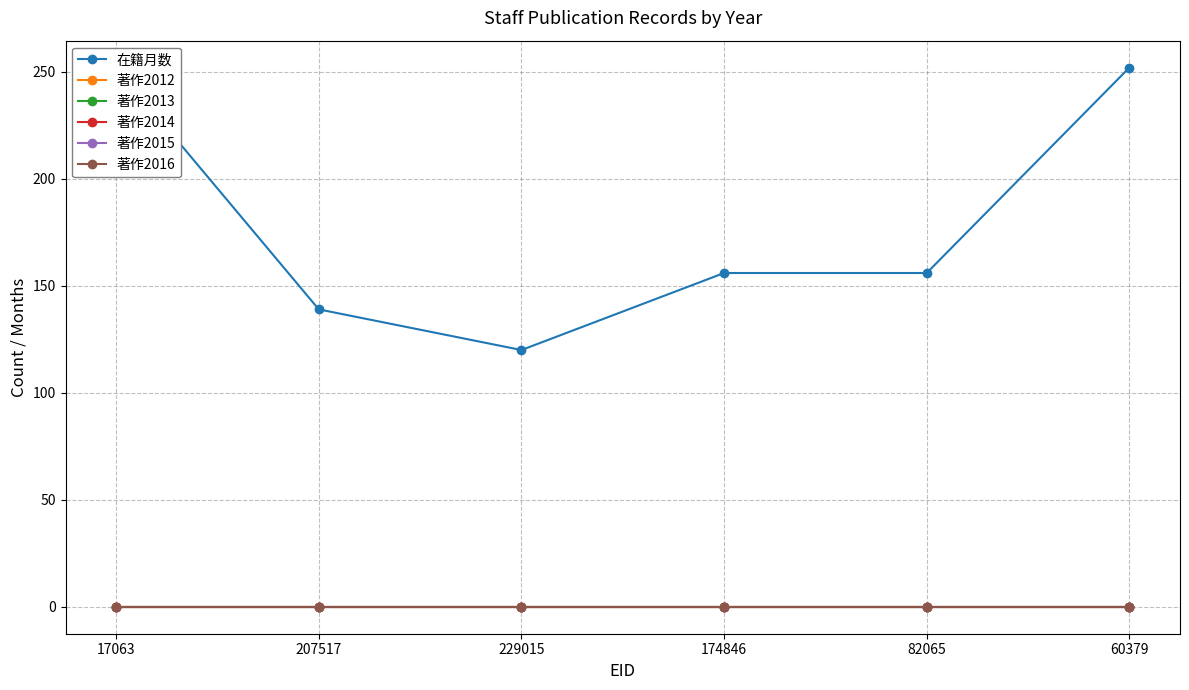

List the series in order of their peak value, highest first.

在籍月数, 著作2012, 著作2013, 著作2014, 著作2015, 著作2016